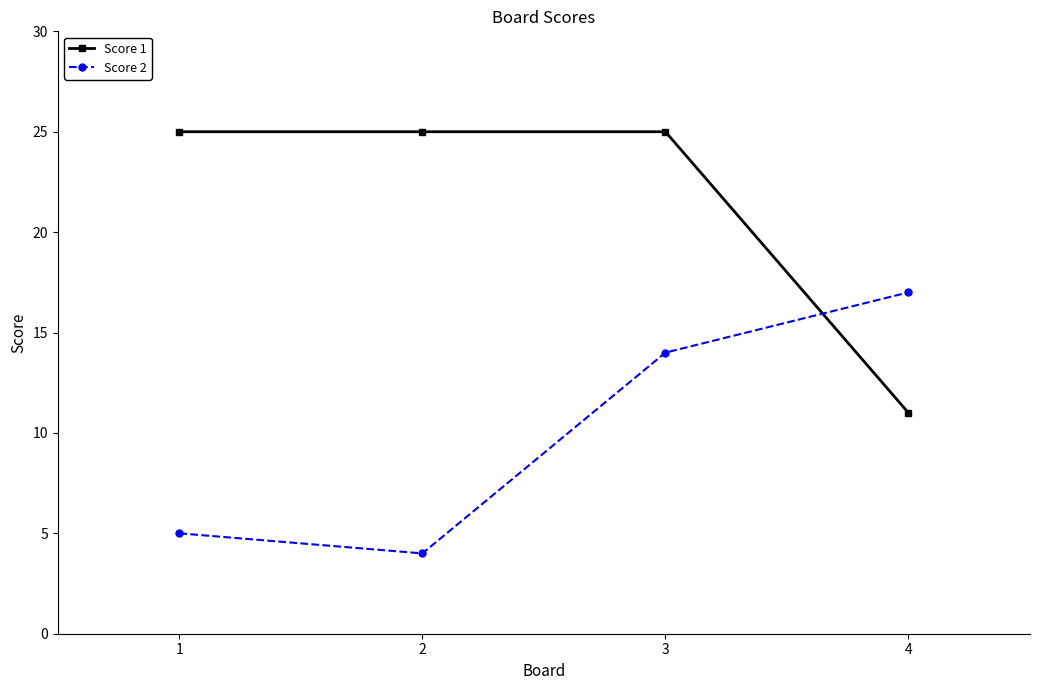

What is the value of the Score 2 point at the 1st from the left?

5